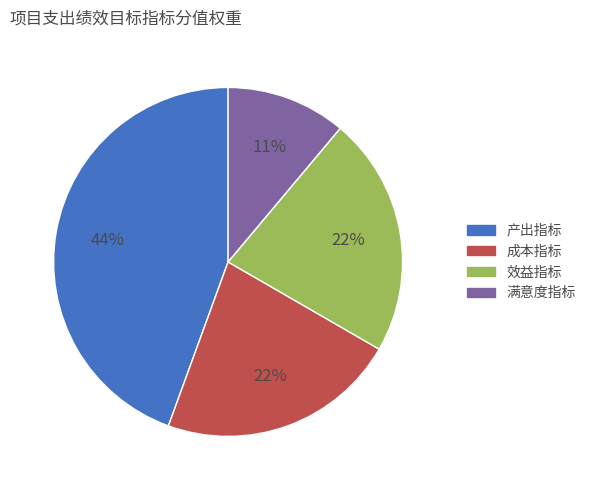

Is the sum of 效益指标 and 产出指标 greater than half?

Yes